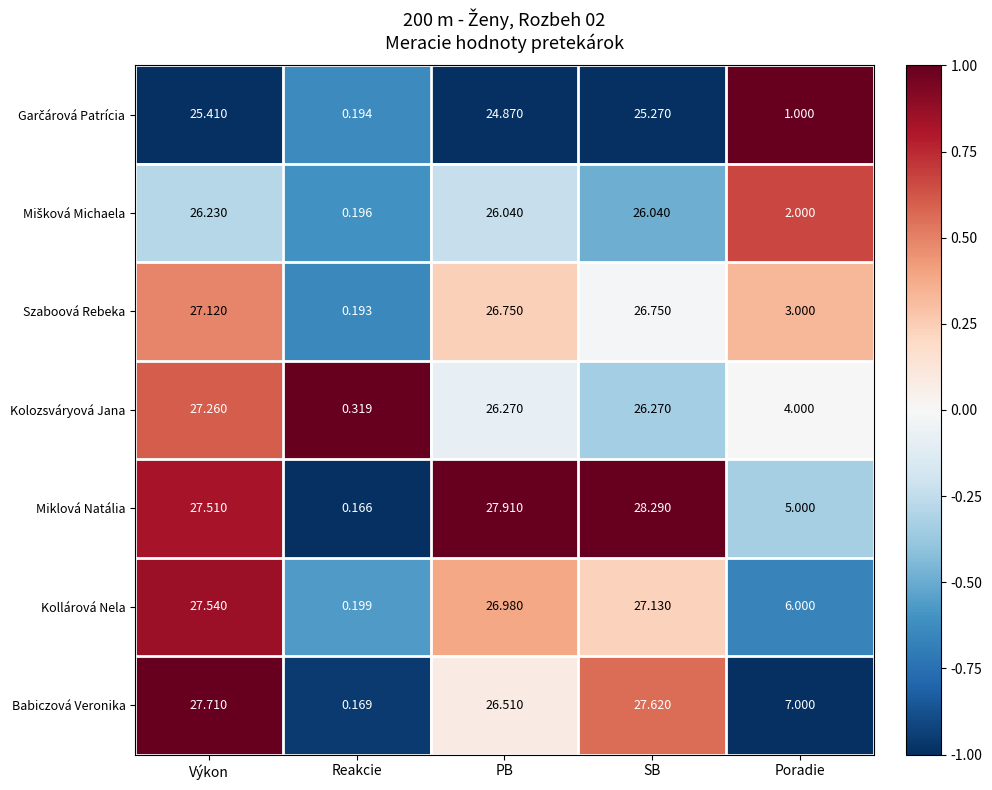

Which series changed the most between Výkon and PB?

Babiczová Veronika